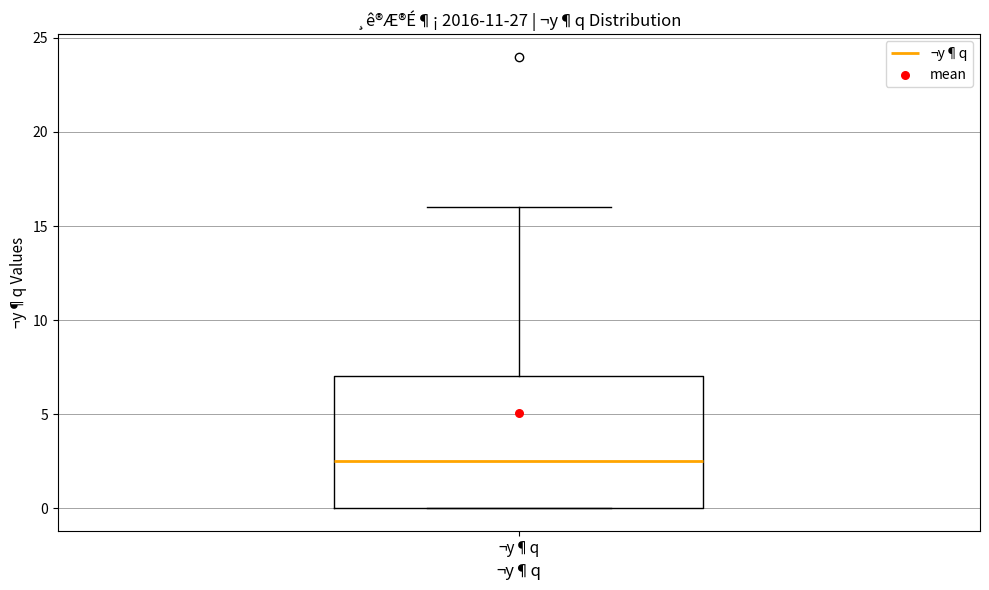

Read this box plot against the y-axis: the position of the median line, the range covered by the box, and the ends of both whiskers. The values are not printed on the chart, so give them approximately, as read against the axis.

median 2.5, box 0.0 to 7.0, whiskers 0.0 to 16.0